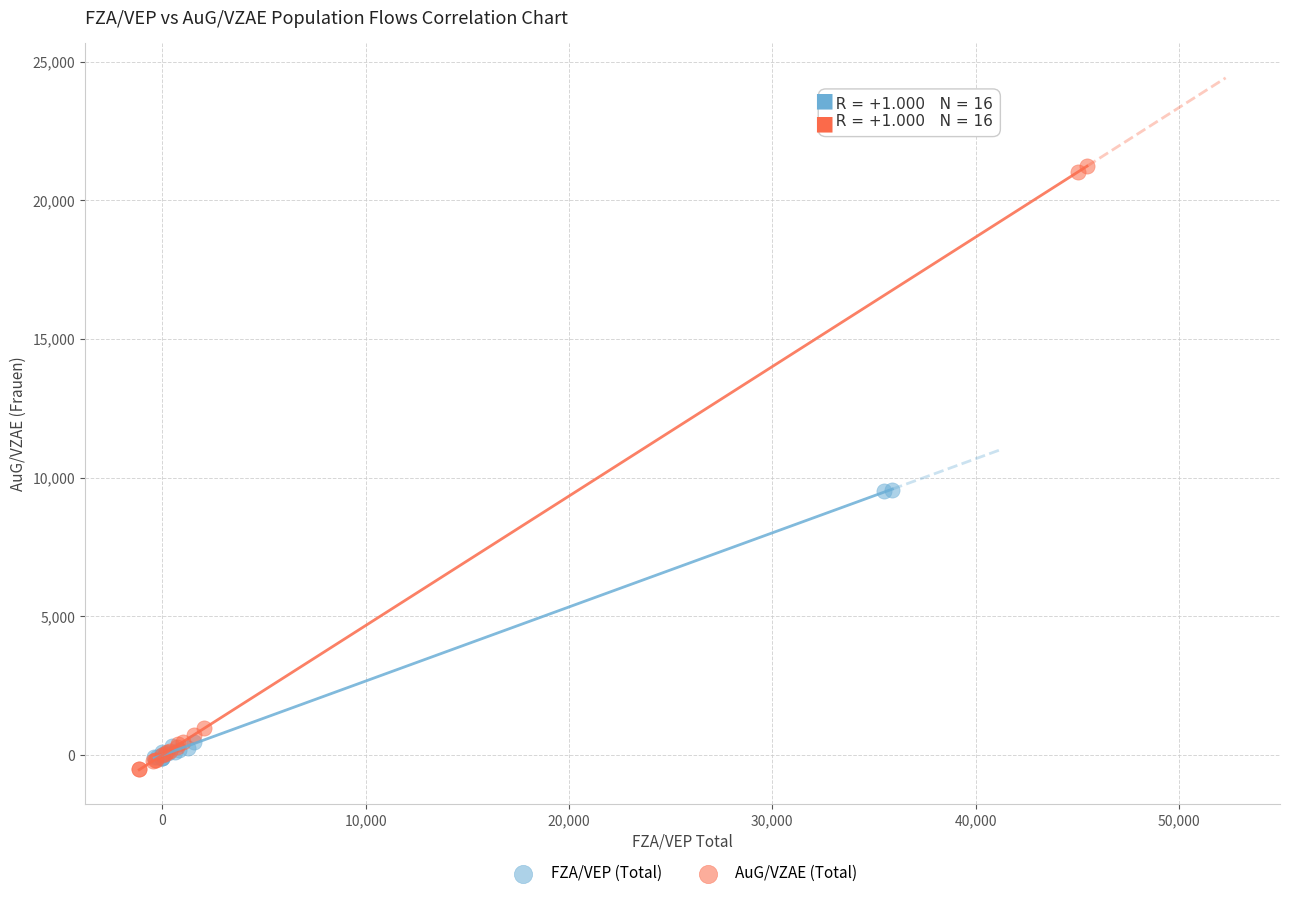

Which series contains the lowest Y value?

AuG/VZAE (Total)